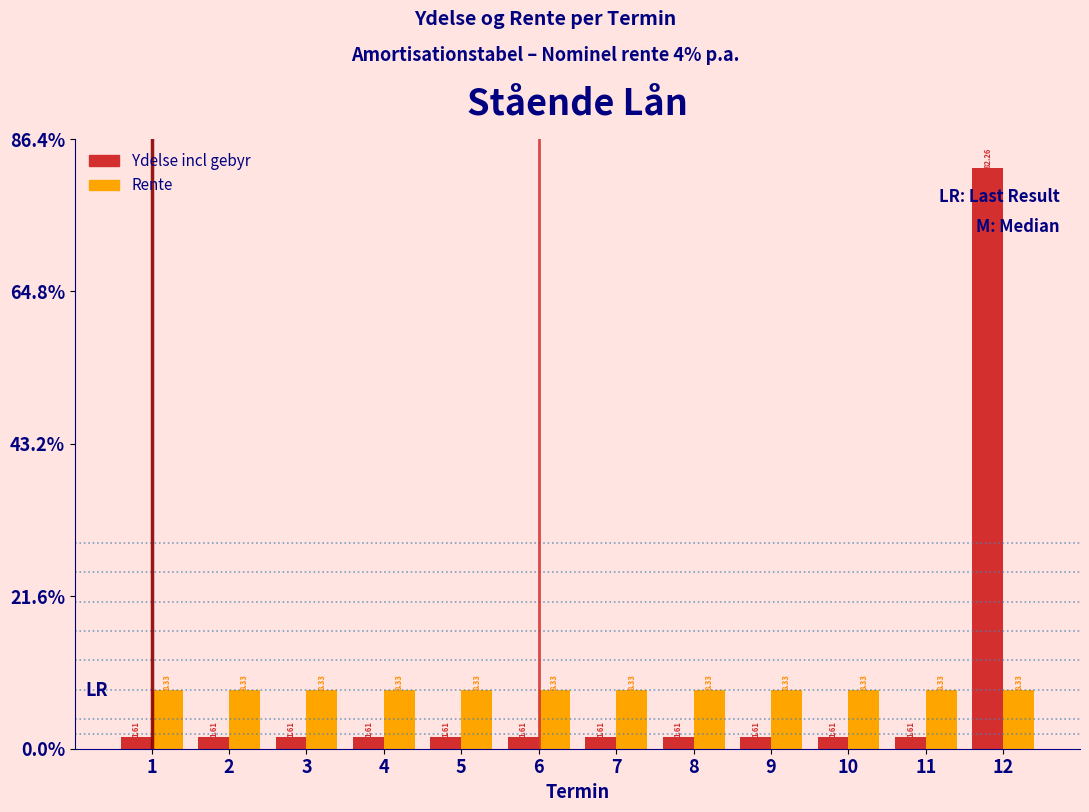

Rank the series by their maximum value, from lowest to highest.

Rente, Ydelse incl gebyr